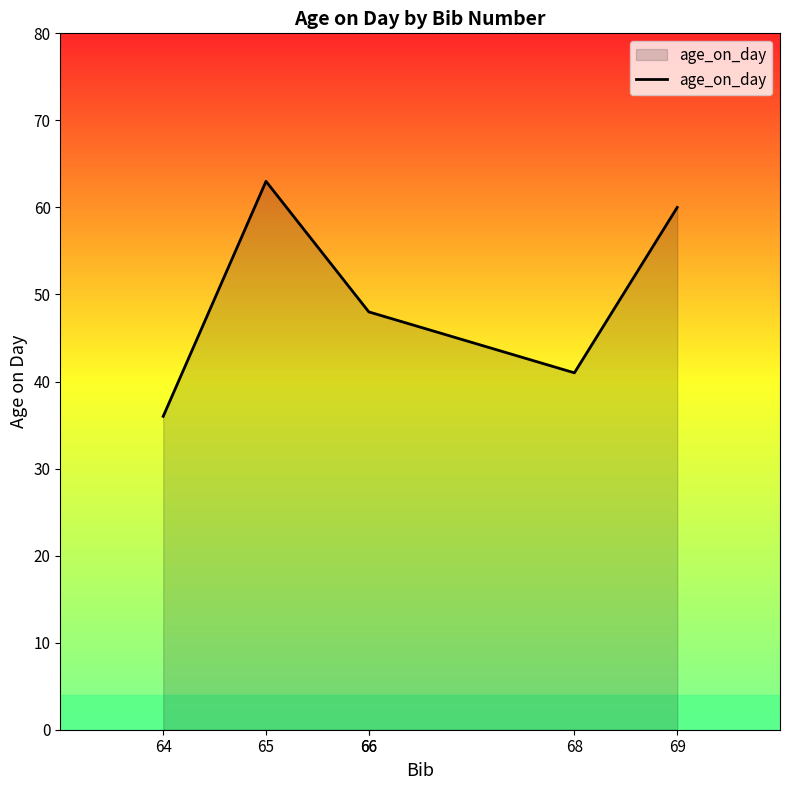

The chart shows a value of 23 at 66. True or false?

False